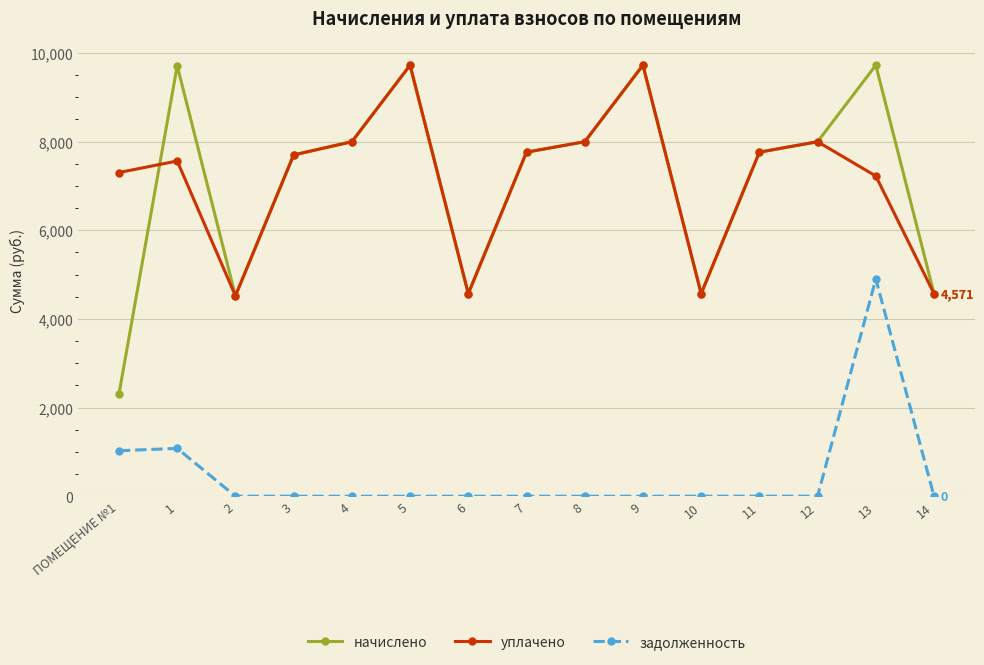

How many categories are shown in the chart?

15